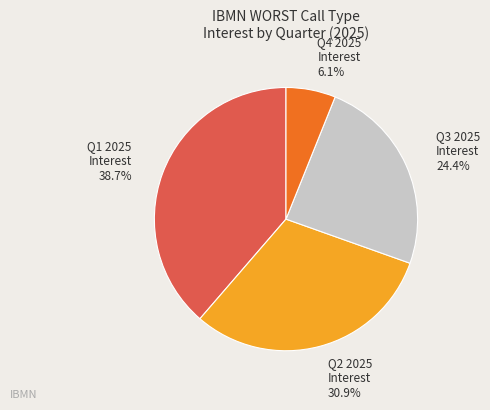

To the nearest percent, what is the average slice percentage?

25%